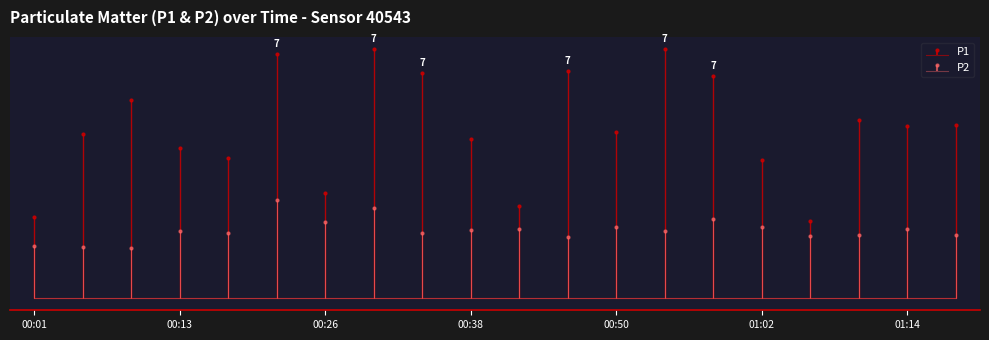

How many lines are shown in the chart?

2